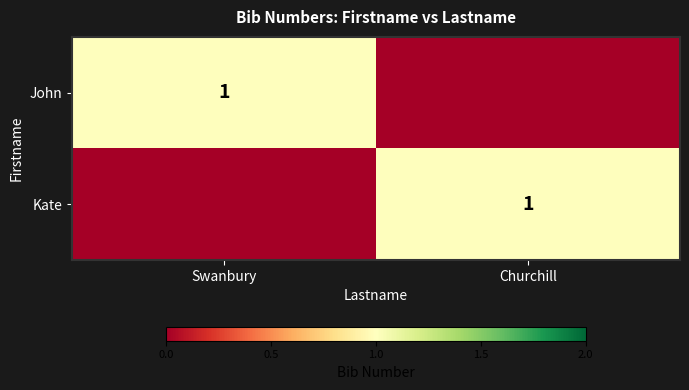

The John series shows 1 at Swanbury. True or false?

True